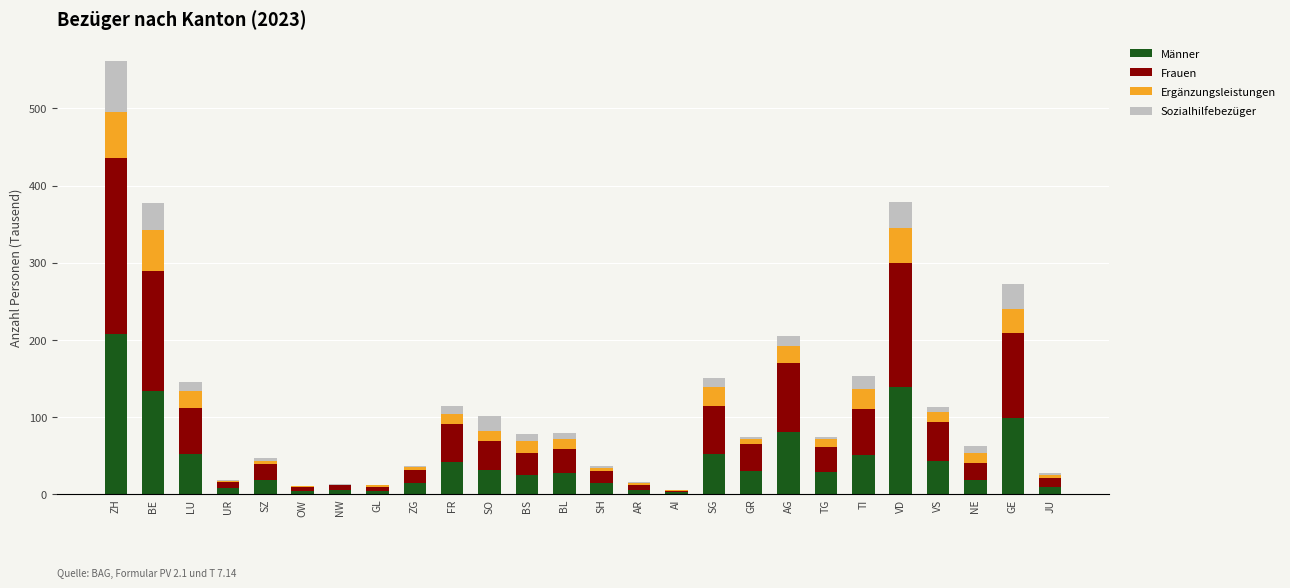

Are the bars grouped side by side (vs. stacked)?

No